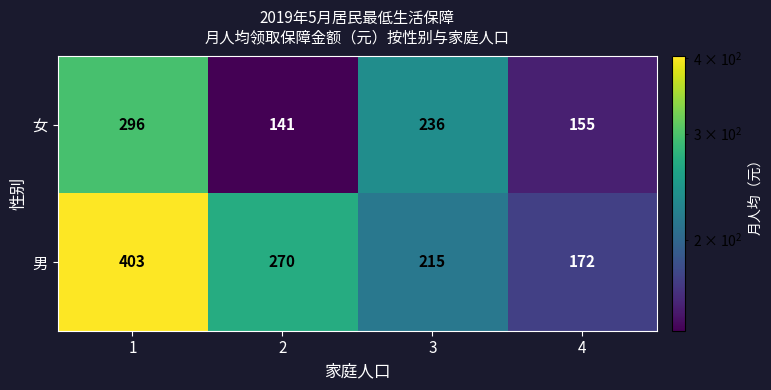

What is the total value across all series at 3?

451